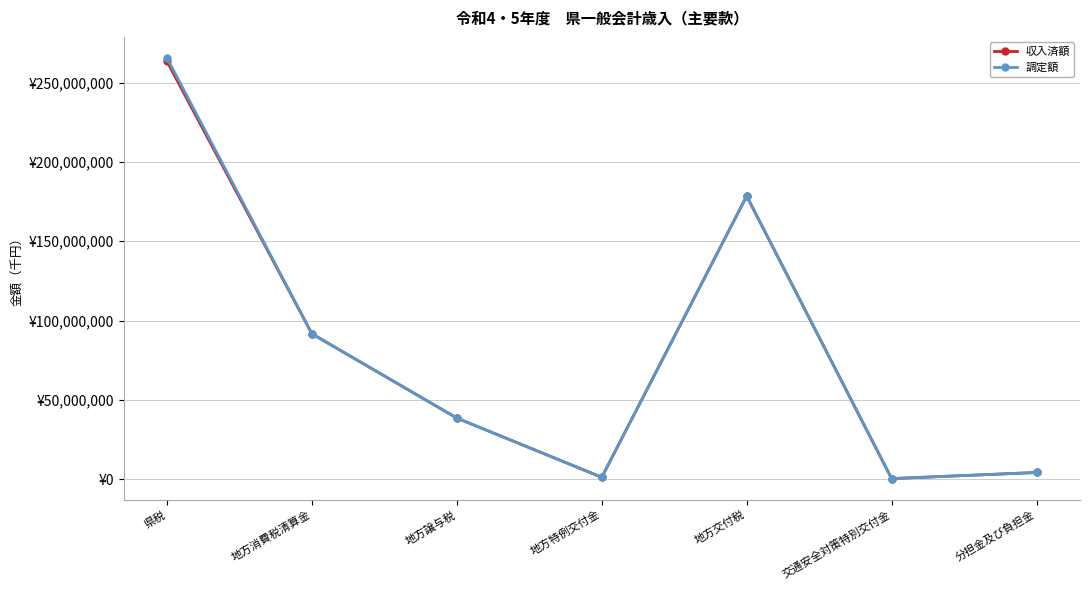

Is the value of 収入済額 at 交通安全対策特別交付金 greater than the value of 調定額 at 地方交付税?

No